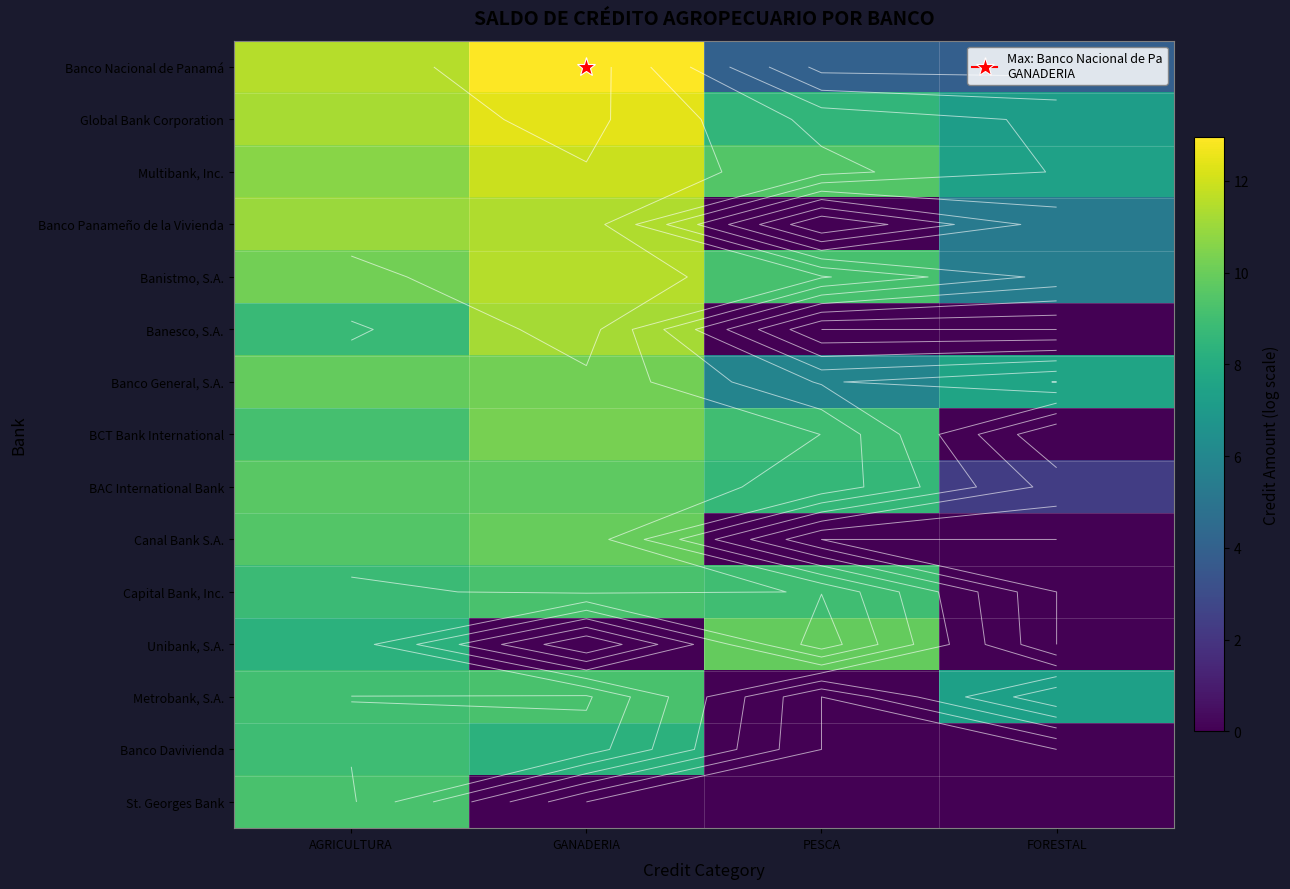

What is the spread (max minus min) of values at FORESTAL?

7.5